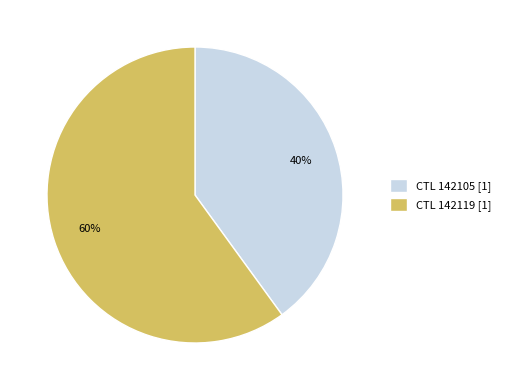

Rank the categories by value from highest to lowest.

CTL 142119 [1], CTL 142105 [1]